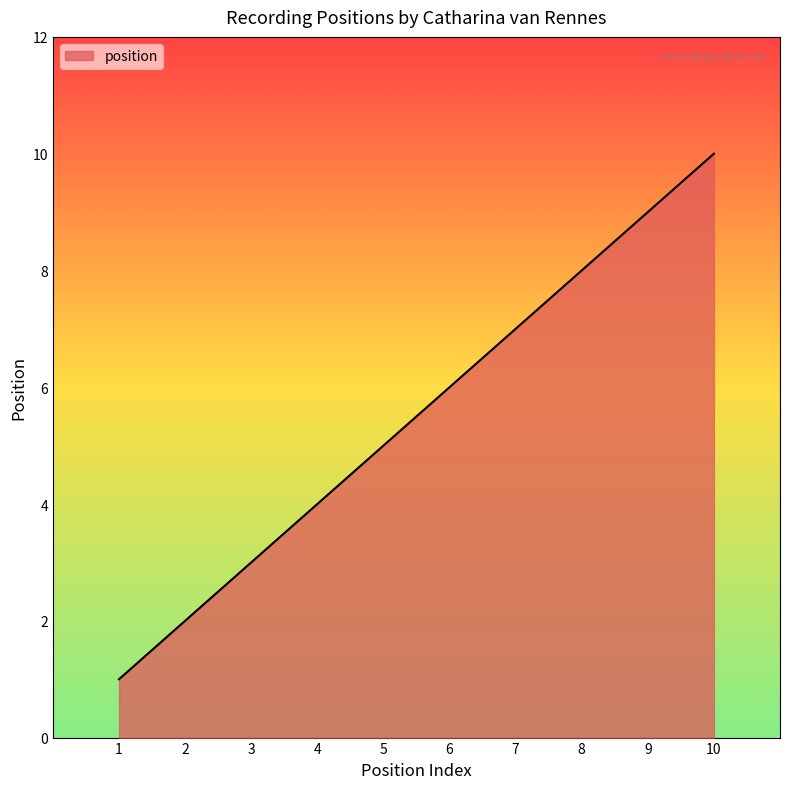

Which category has the highest value across all series?

10